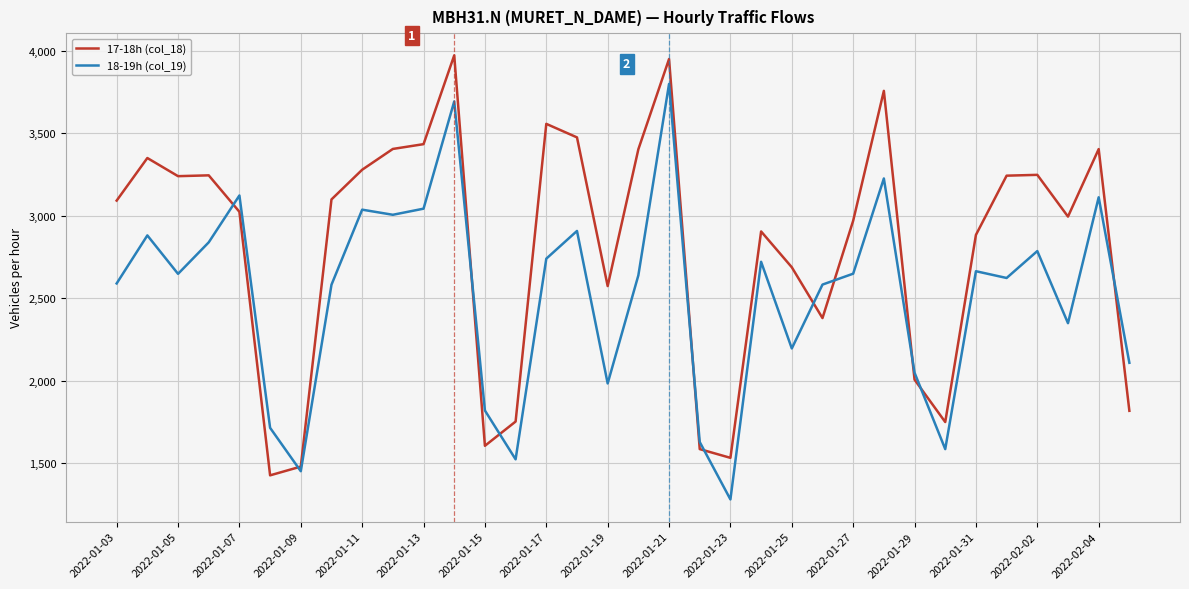

What is the maximum value for 18-19h (col_19)?

3798